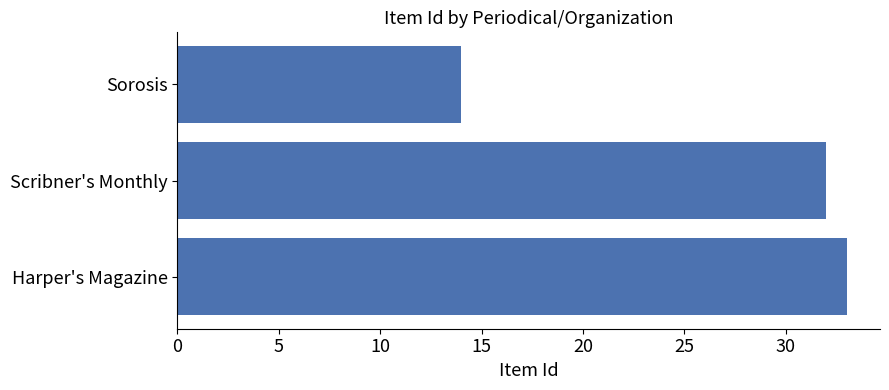

The chart shows a value of 47 at Harper's Magazine. True or false?

False